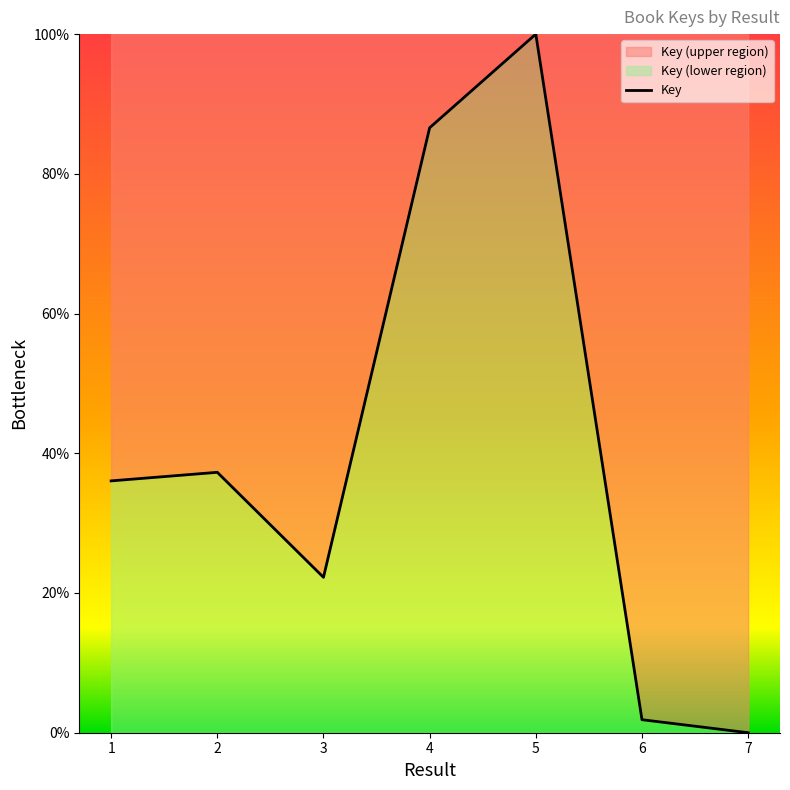

Rank the categories by value from highest to lowest.

5, 4, 2, 1, 3, 6, 7